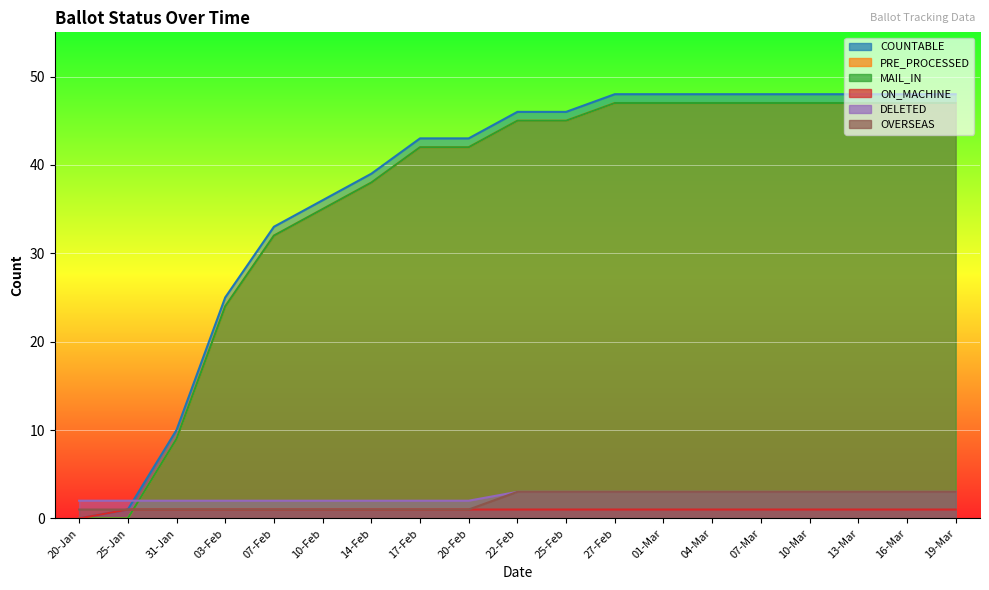

Rank the series at 07-Feb from highest to lowest value.

COUNTABLE, PRE_PROCESSED, MAIL_IN, DELETED, ON_MACHINE, OVERSEAS